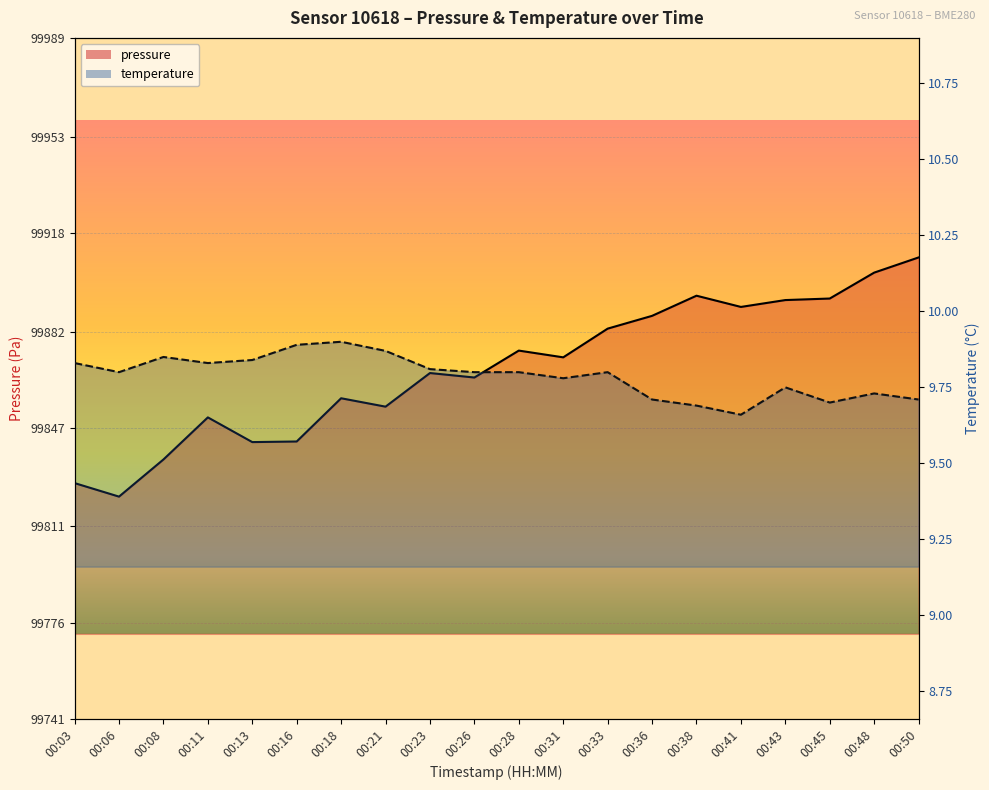

Is it true that temperature equals 15.4 at 00:31?

False